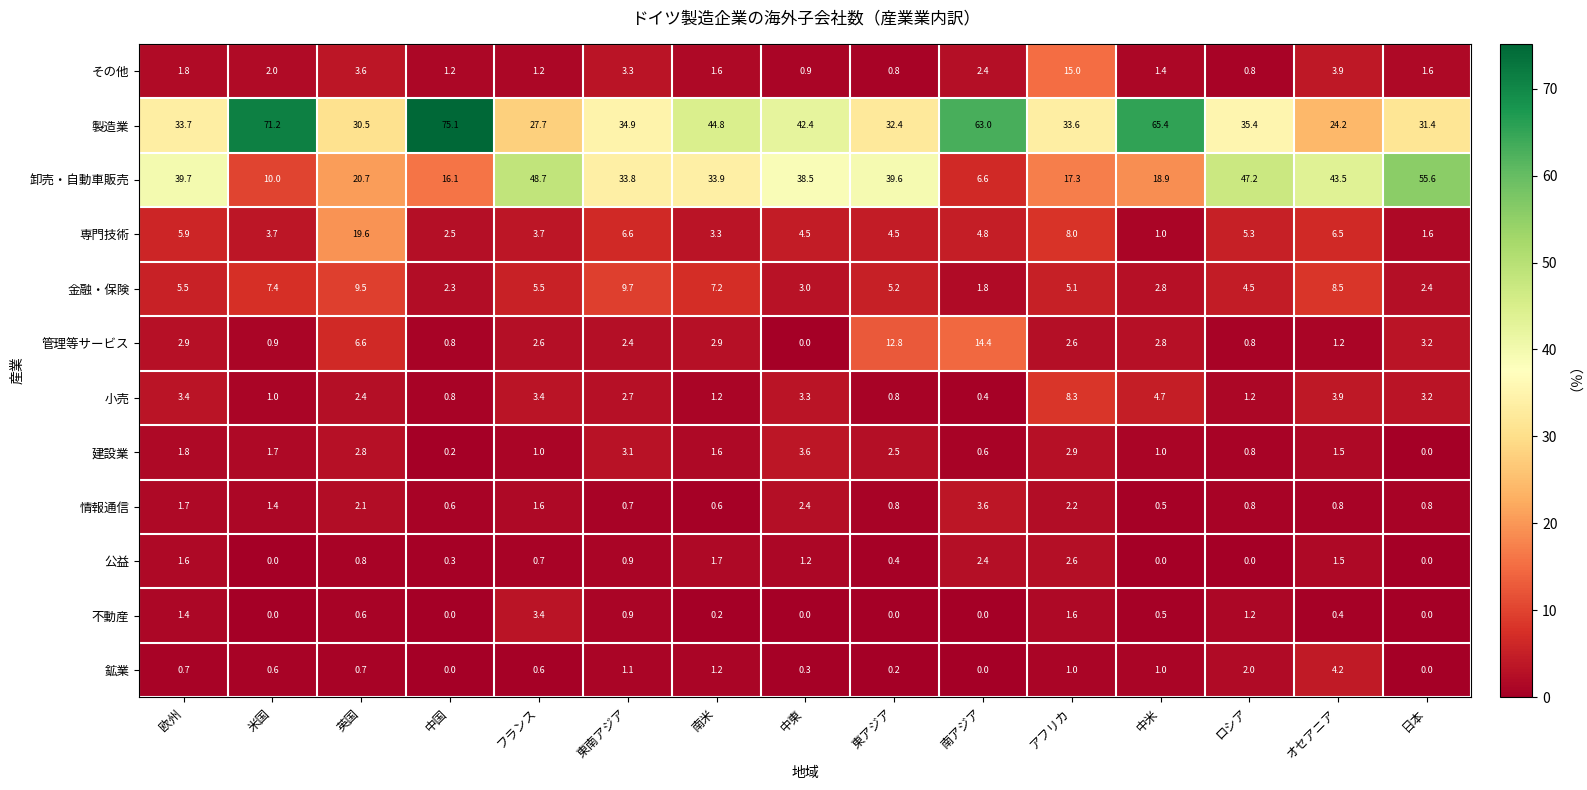

What is the maximum value shown in the chart?

75.1